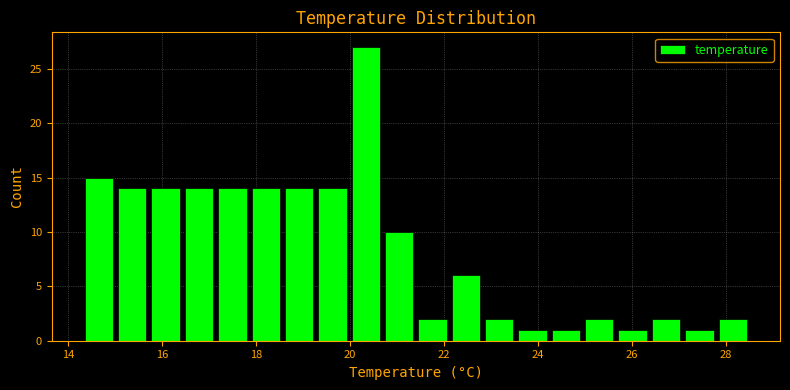

Around what value on the x-axis is the tallest bar? Give the approximate position of its centre, as read against the axis.

20.4